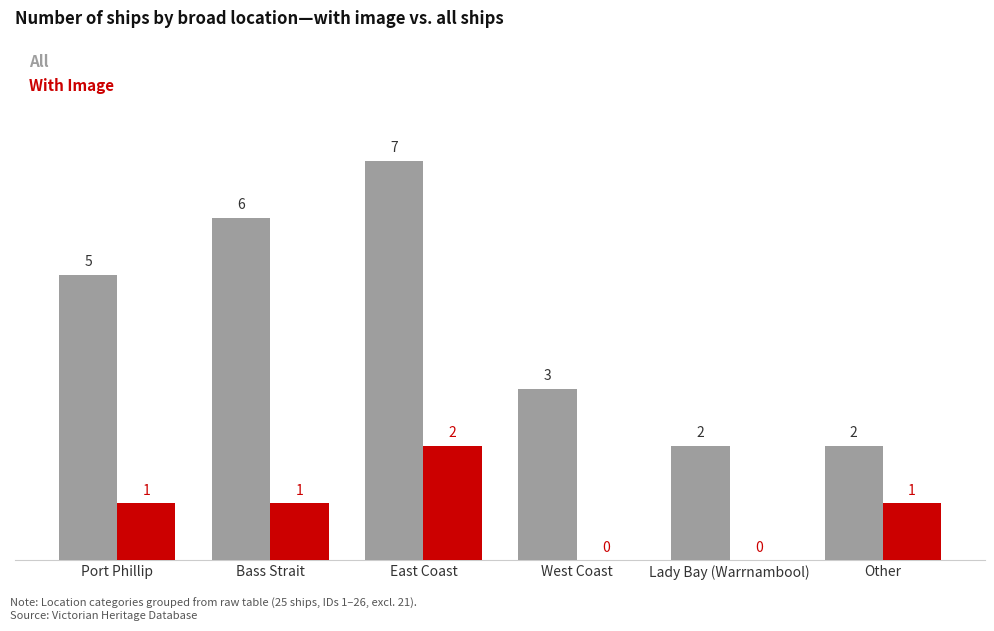

What is the approximate value of All at East Coast?

7